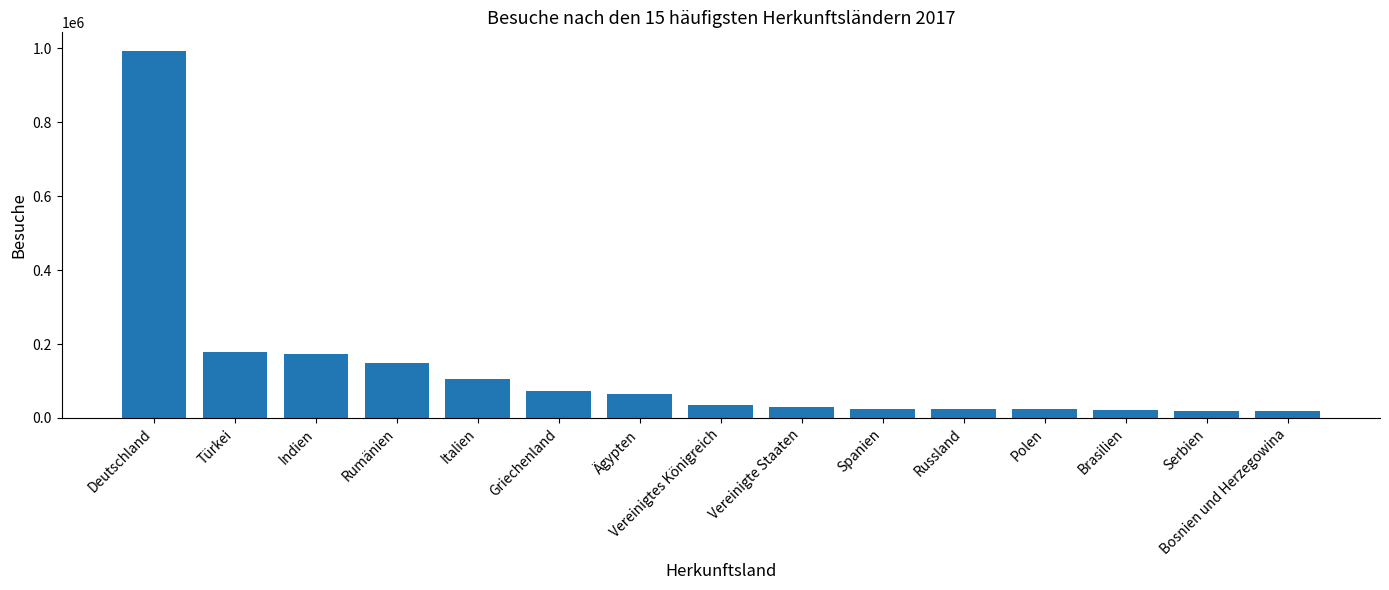

Between Italien and Ägypten, which is larger?

Italien